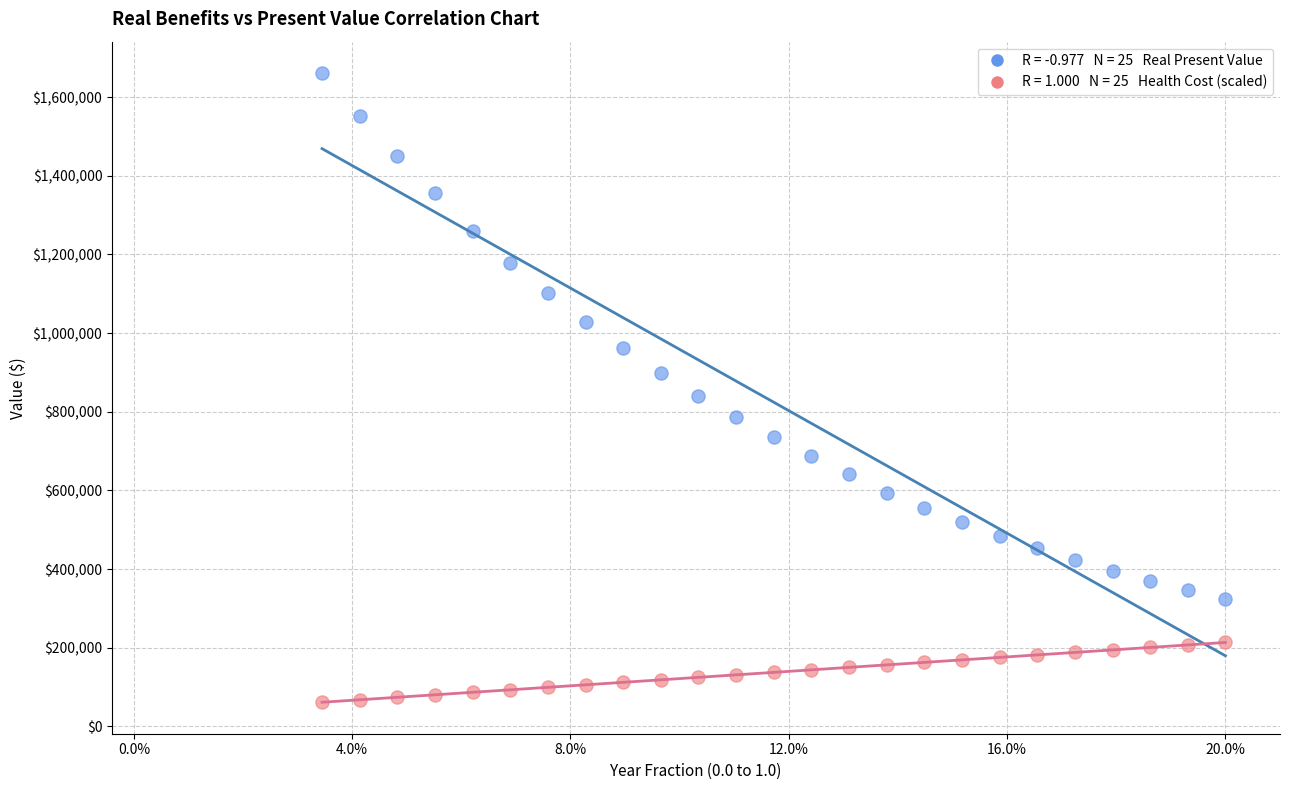

Across all series, what Y value is closest to 861304?

840837.0